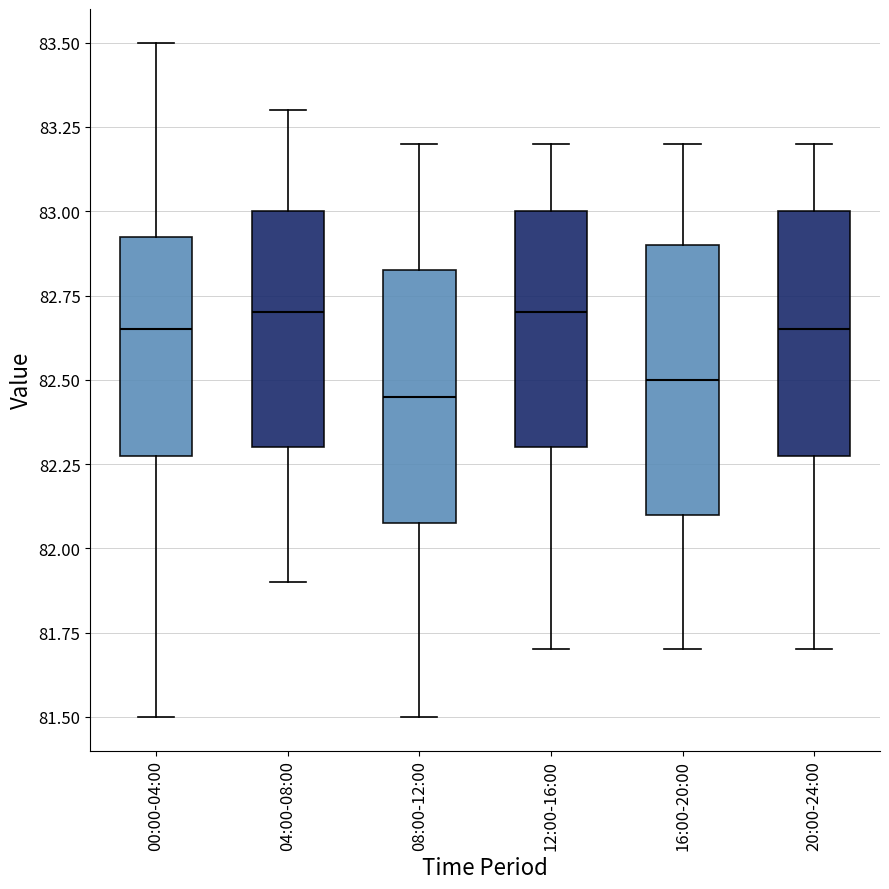

Where does the median line of the box for 16:00-20:00 sit on the y-axis? The values are not printed on the chart, so give them approximately, as read against the axis.

82.50